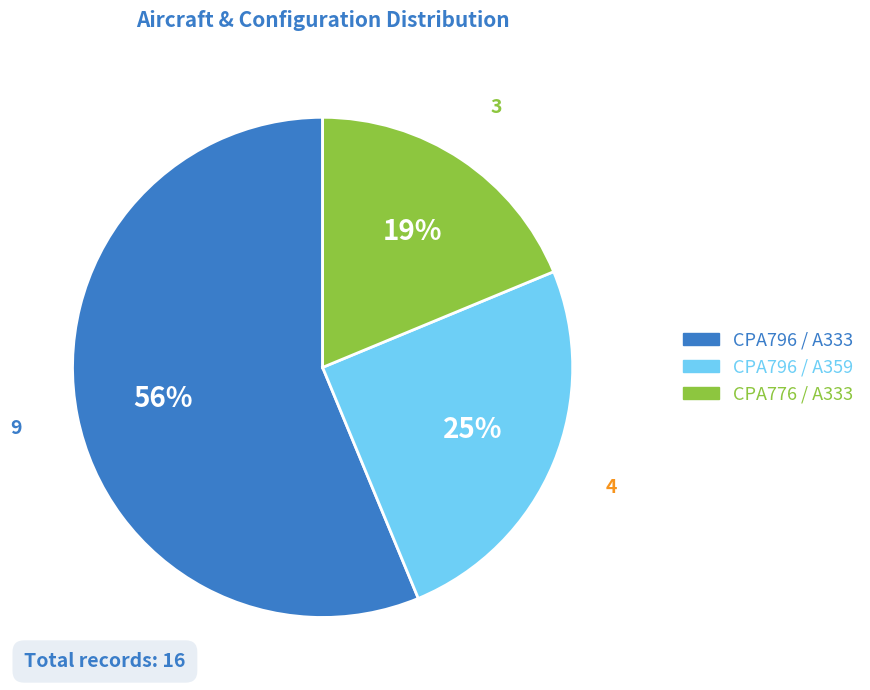

How many slices are in this pie chart?

3